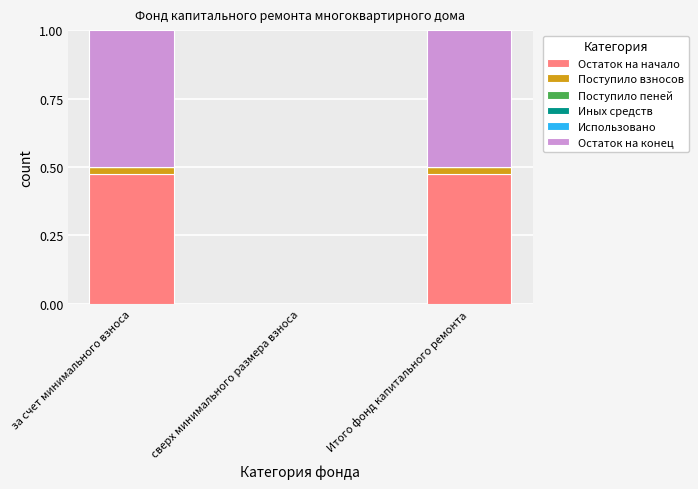

What is the sum of all Остаток на начало values?

0.9